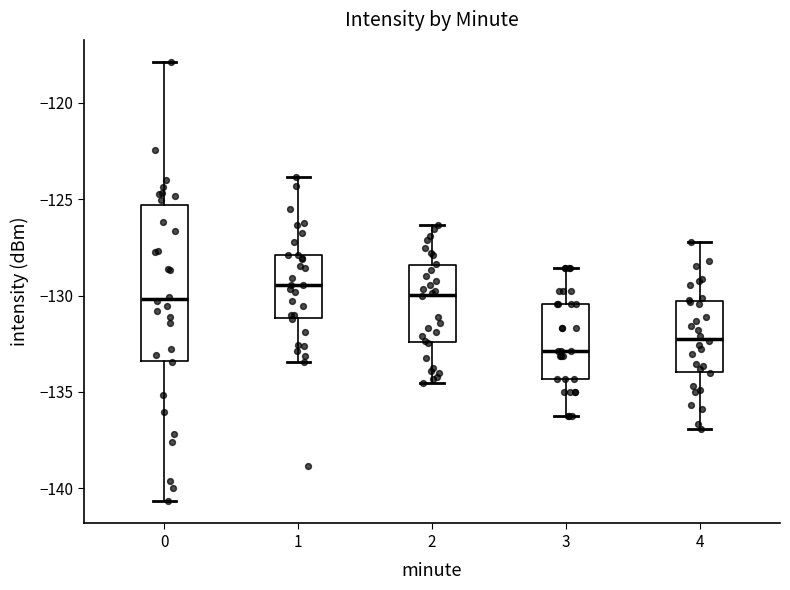

Which box has the highest median line?

1